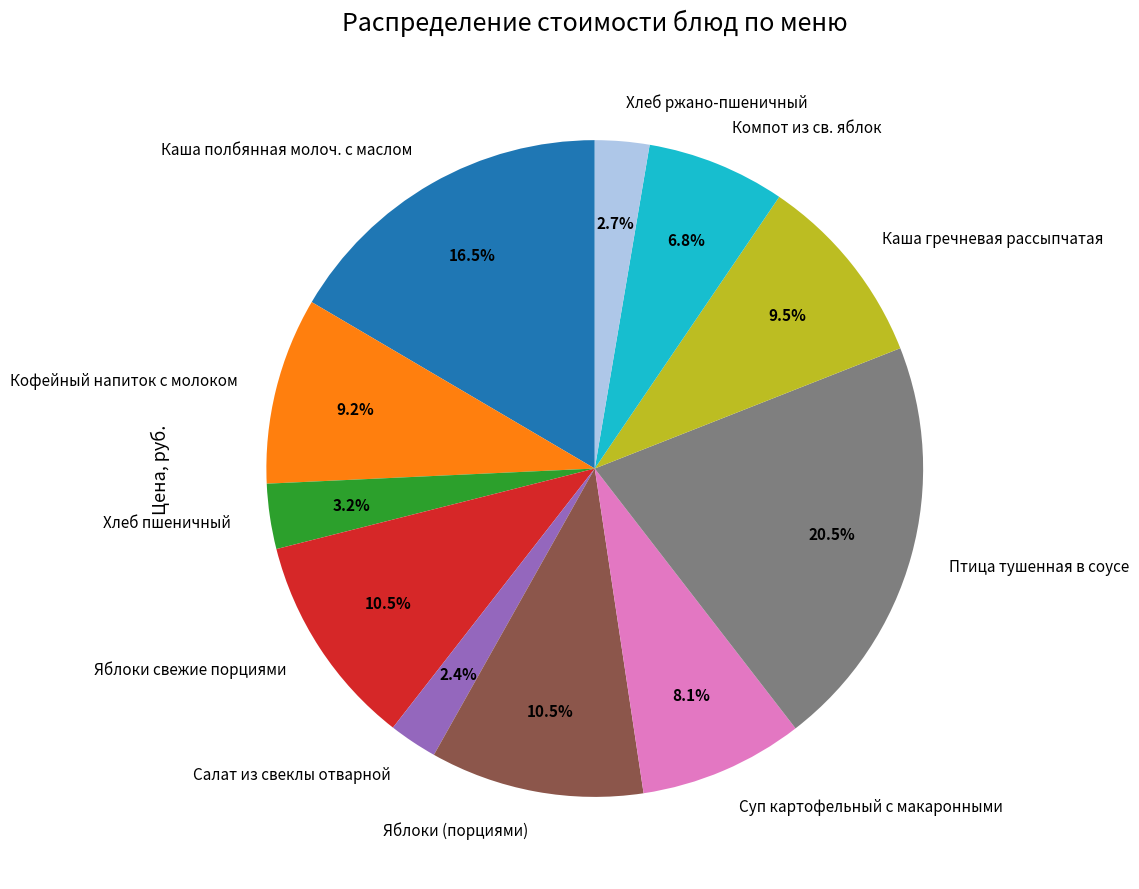

The Кофейный напиток с молоком slice represents 16% of the pie. True or false?

False